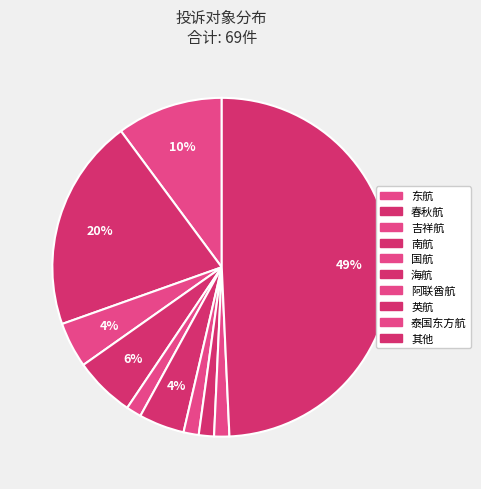

Do 南航 and 其他 together represent more than half of the pie?

Yes